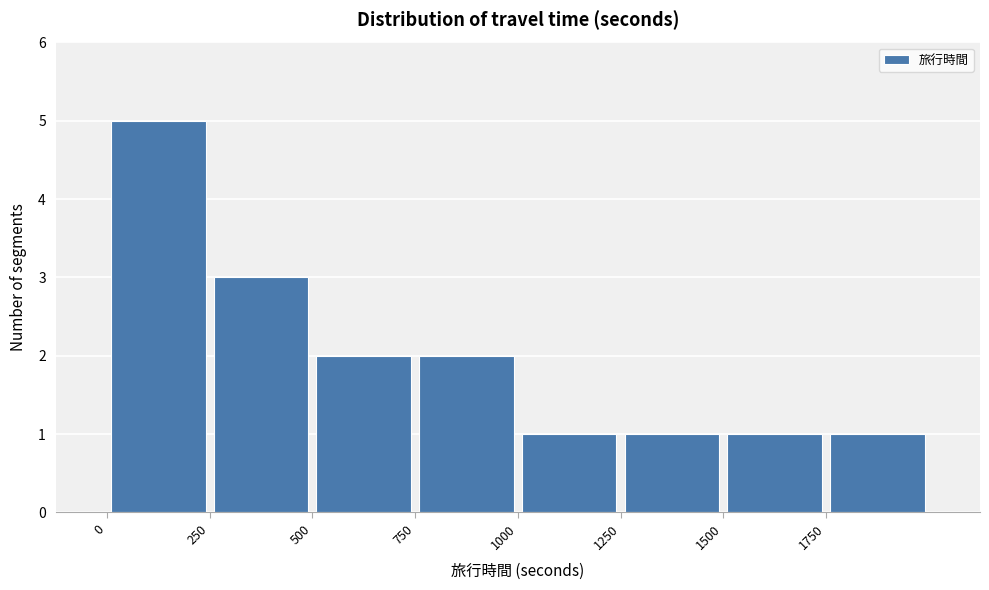

Reading left to right, transcribe this chart: for each bar, give the range it covers on the x-axis and its height. The values are not printed on the chart, so give them approximately, as read against the axis.

0 to 250: 5
250 to 500: 3
500 to 750: 2
750 to 1000: 2
1000 to 1250: 1
1250 to 1500: 1
1500 to 1750: 1
1750 to 2000: 1